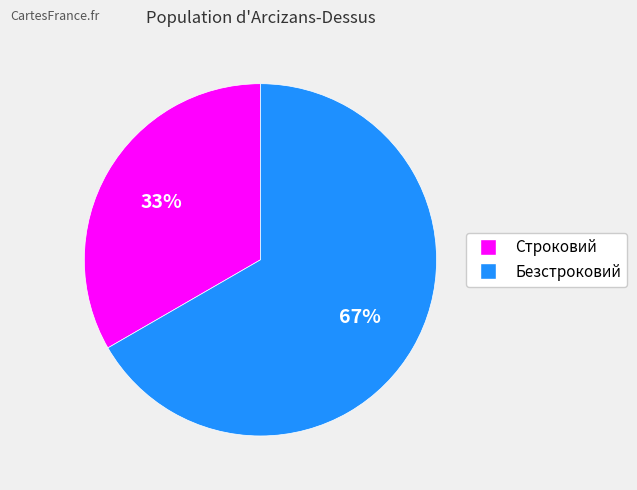

How many segments does this pie chart have?

2